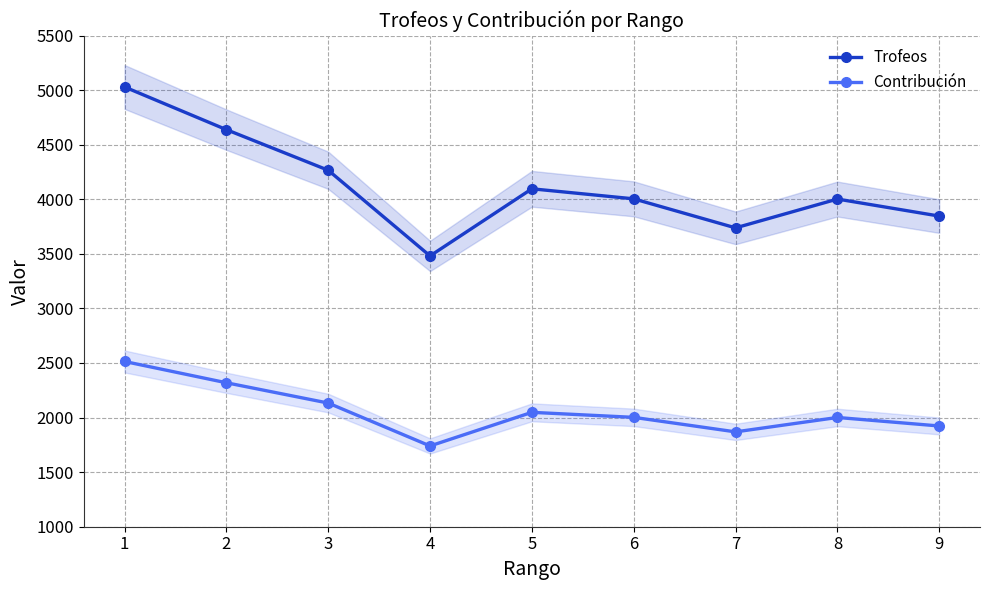

True or false: Contribución and Trofeos cross at least once.

False